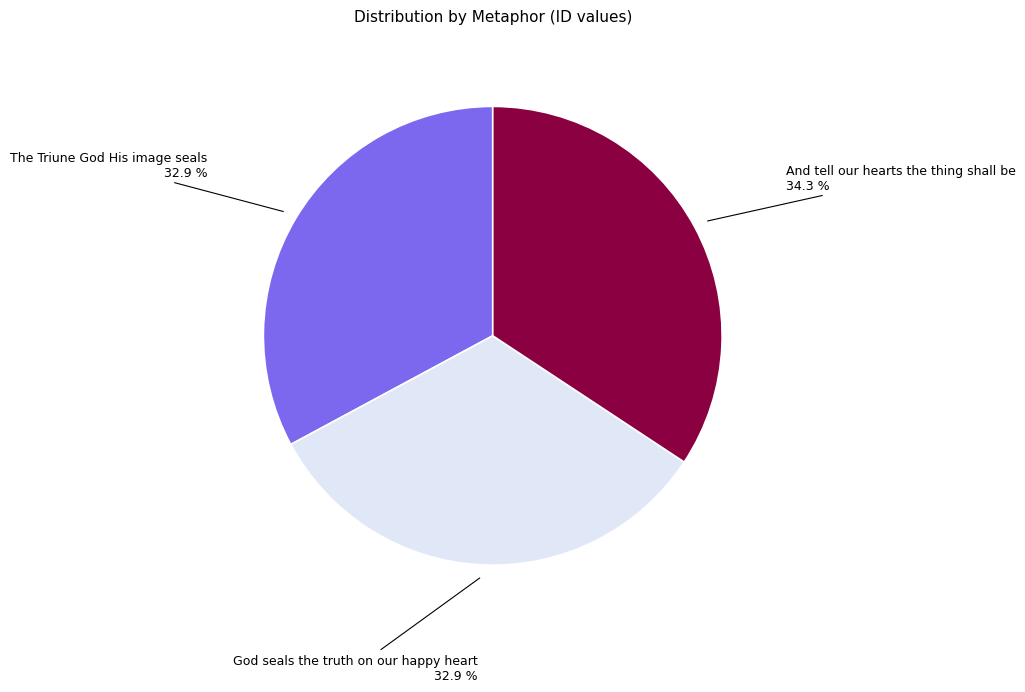

To the nearest percent, what portion does God seals the truth on our happy heart represent?

33%